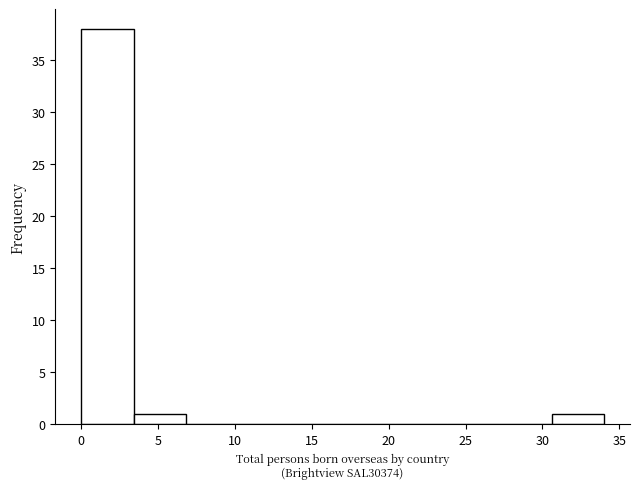

Reading left to right, transcribe this chart: for each bar, give the range it covers on the x-axis and its height. Neither the bar edges nor the heights are printed on the chart, so give them approximately, as read against the axes.

0.0 to 3.4: 38
3.4 to 6.8: 1
6.8 to 10.2: 0
10.2 to 13.6: 0
13.6 to 17.0: 0
17.0 to 20.4: 0
20.4 to 23.8: 0
23.8 to 27.2: 0
27.2 to 30.6: 0
30.6 to 34.0: 1